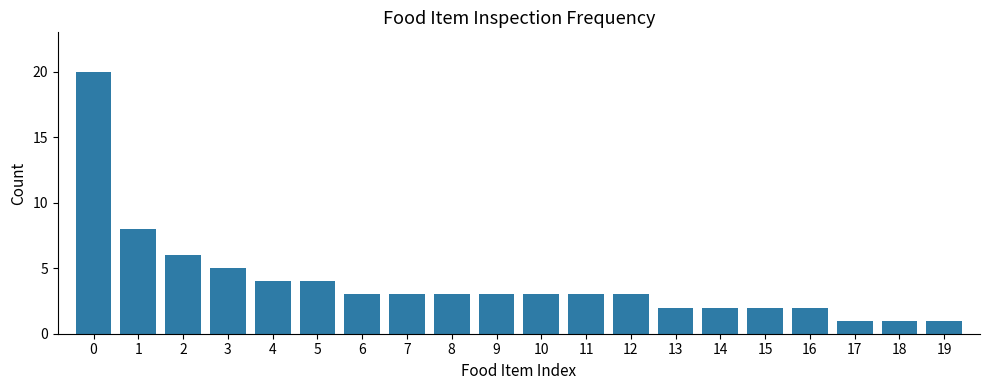

Which has a higher value, 12 or 4?

4